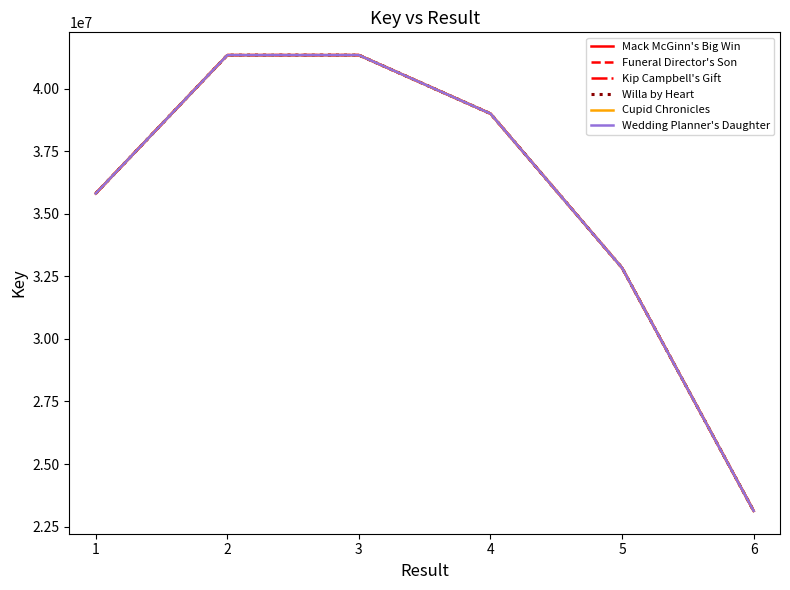

Which series changed the most between 1 and 2?

Mack McGinn's Big Win